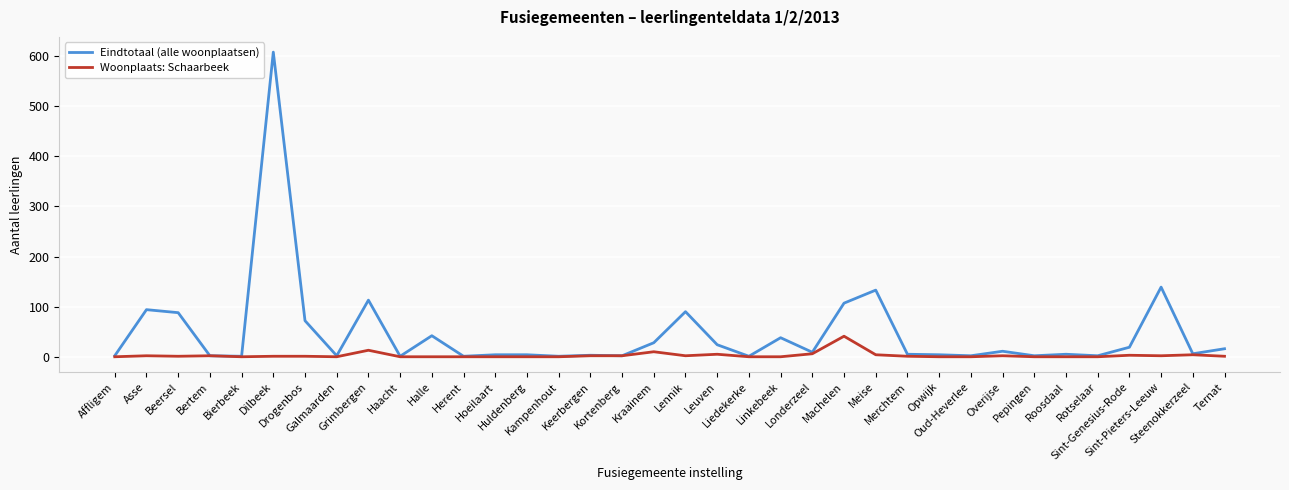

Rank the series by their average value, from lowest to highest.

Woonplaats: Schaarbeek, Eindtotaal (alle woonplaatsen)